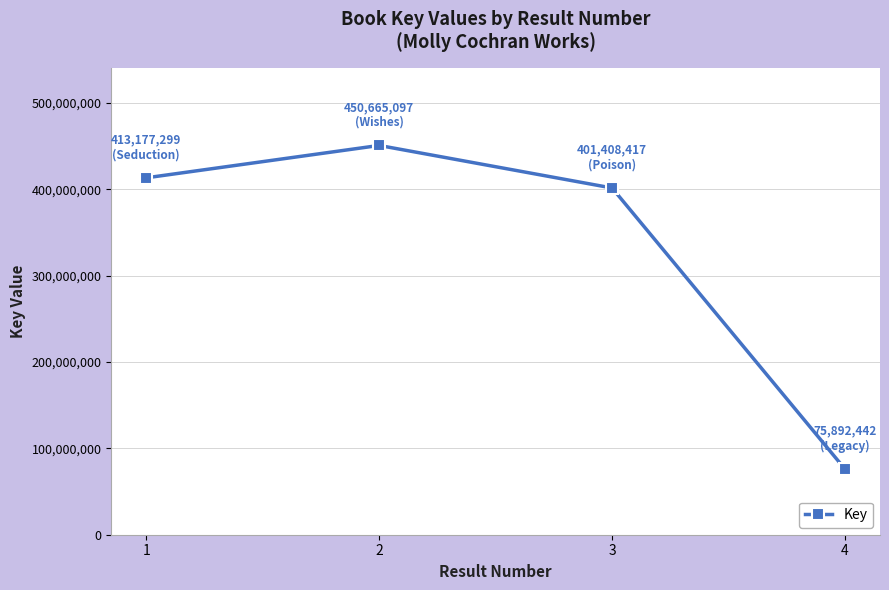

What is the average value?

335285814